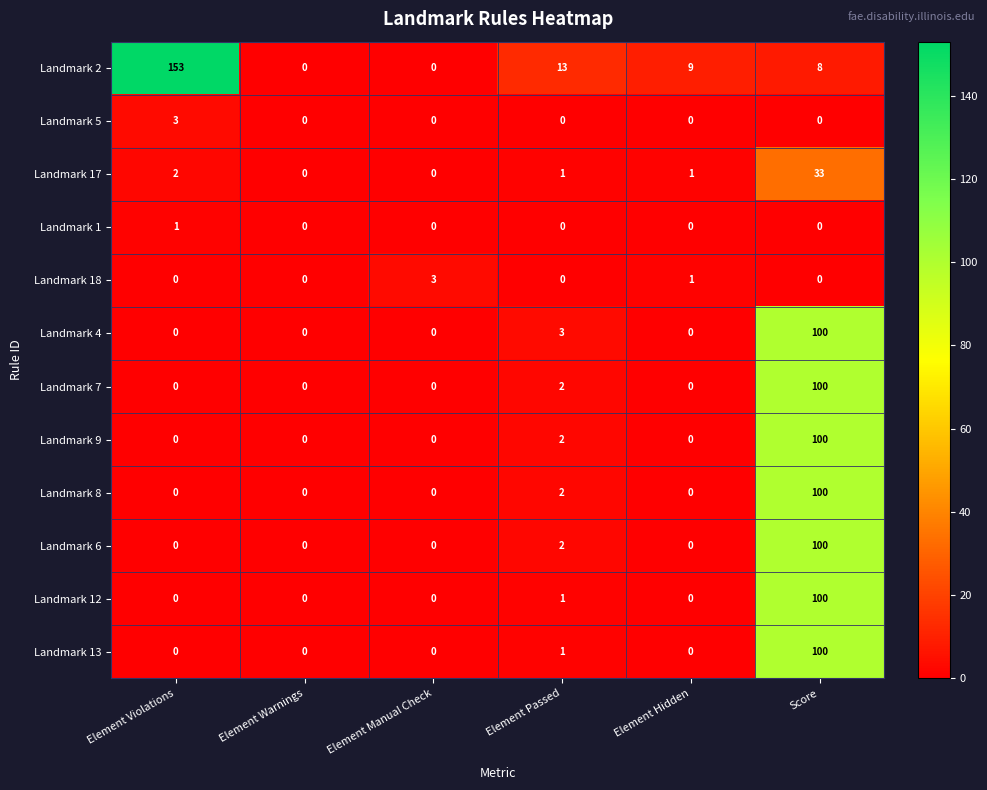

Is it true that Landmark 12 equals 0 at Element Manual Check?

True